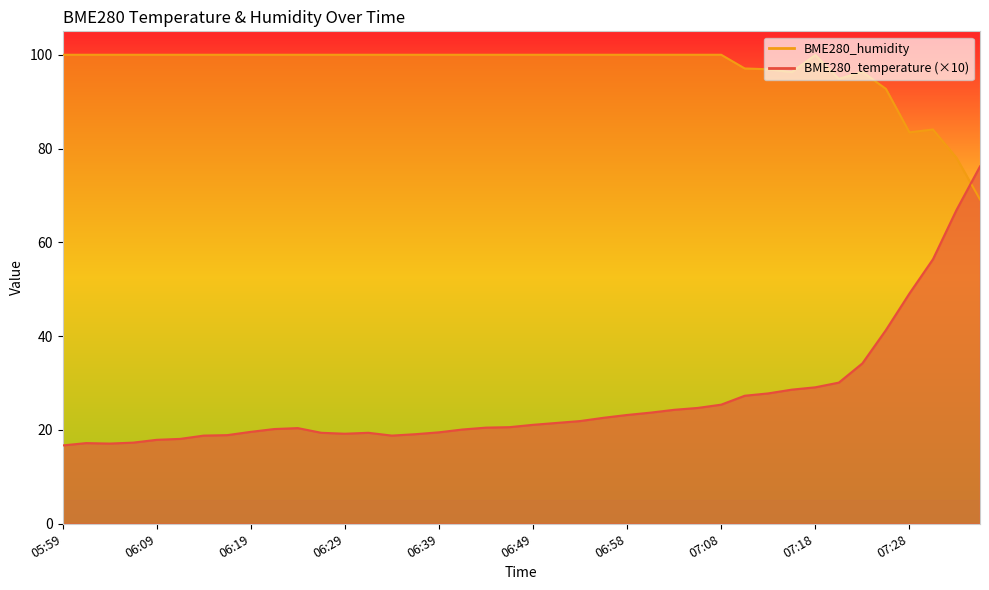

True or false: BME280_temperature and BME280_humidity intersect in this chart.

True